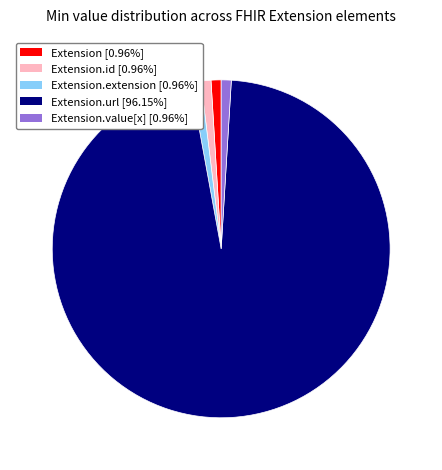

Does any single category account for the majority?

Yes